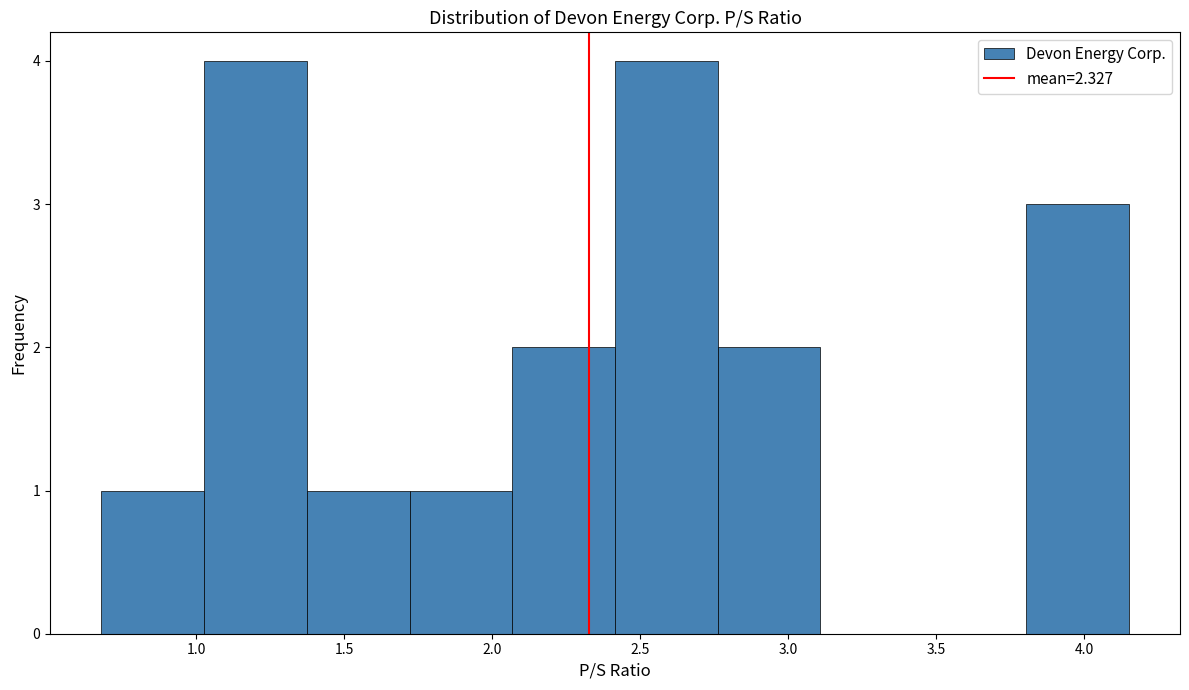

Reading left to right, list every bar in this chart as the range it spans on the x-axis followed by its height. Neither the bar edges nor the heights are printed on the chart, so give them approximately, as read against the axes.

0.70 to 1.05: 1
1.05 to 1.35: 4
1.35 to 1.70: 1
1.70 to 2.05: 1
2.05 to 2.40: 2
2.40 to 2.75: 4
2.75 to 3.10: 2
3.10 to 3.45: 0
3.45 to 3.80: 0
3.80 to 4.15: 3